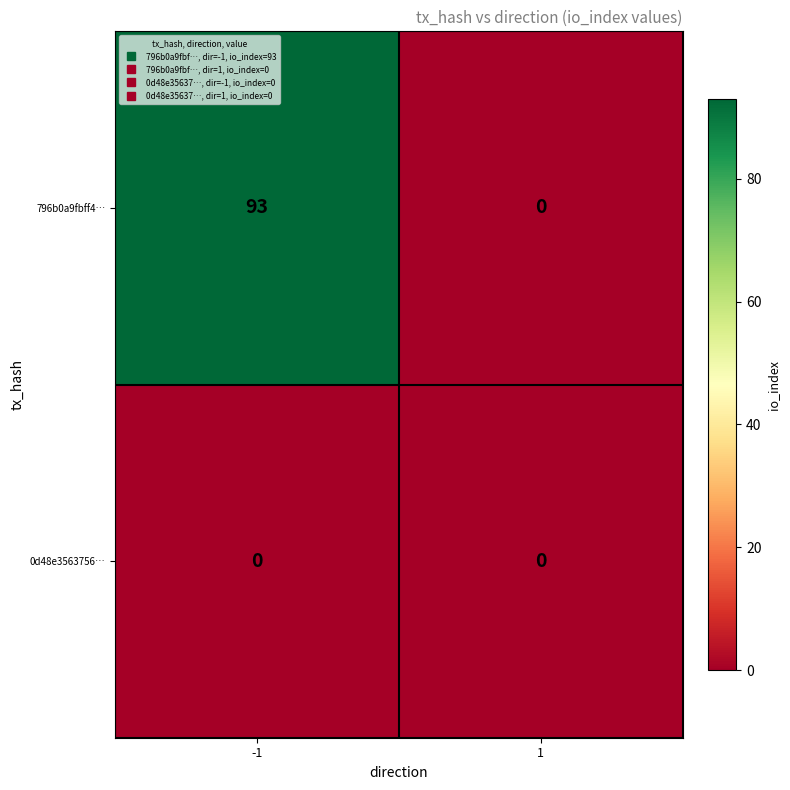

At which category is the sum across all series the highest?

-1